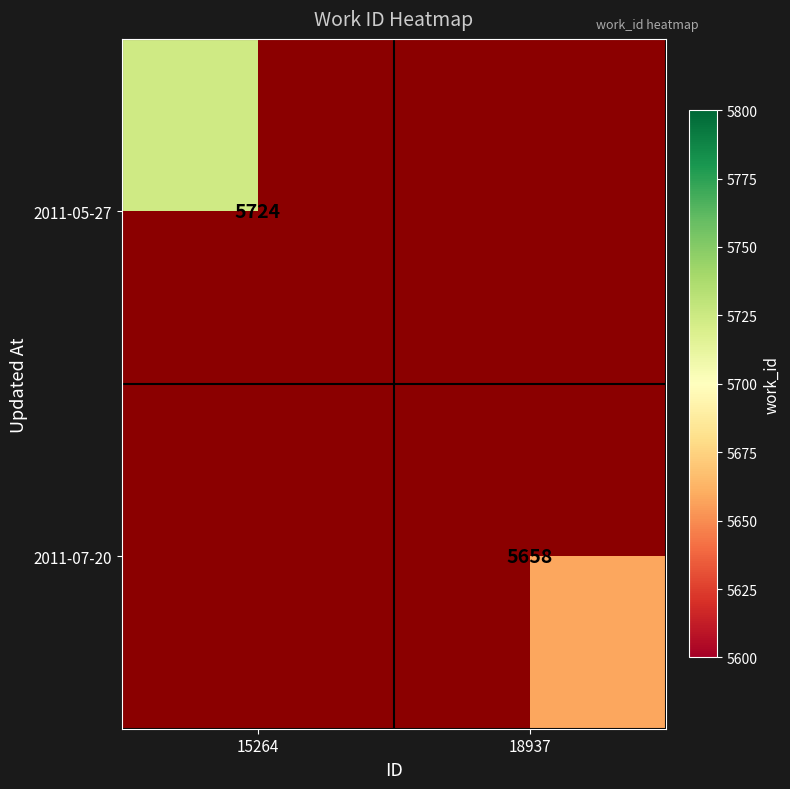

The value of 2011-05-27 at 15264 is 9106. True or false?

False